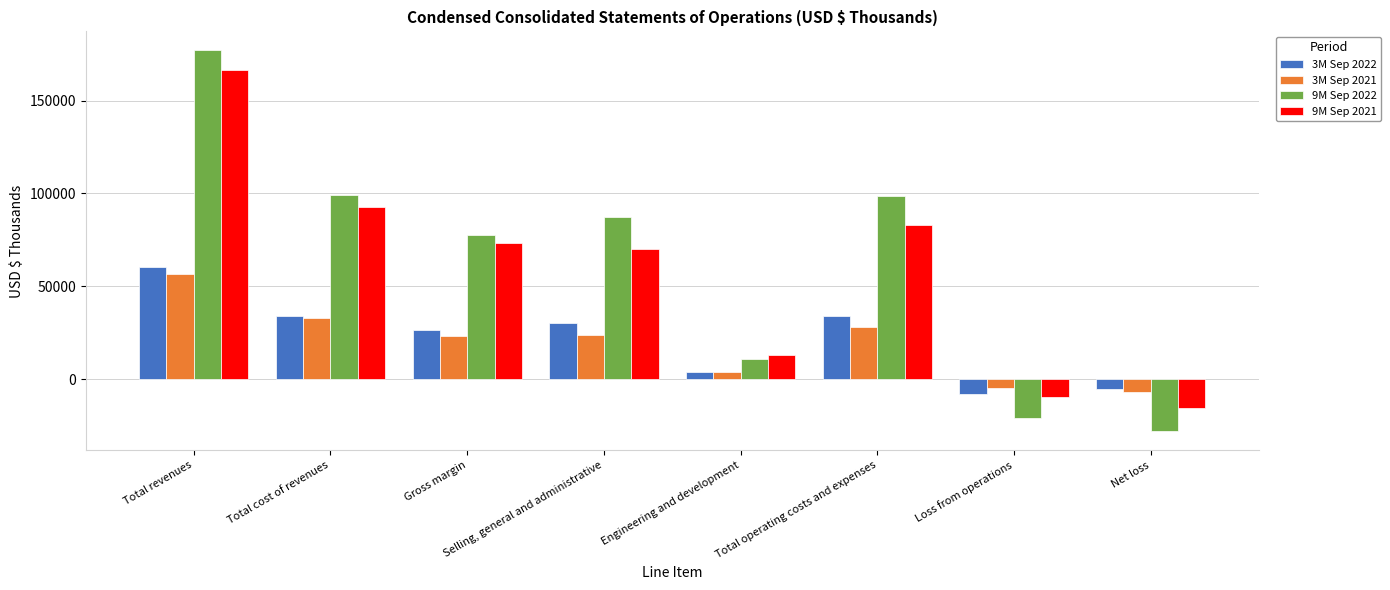

What is the approximate value of 9M Sep 2021 at Total revenues?

166168